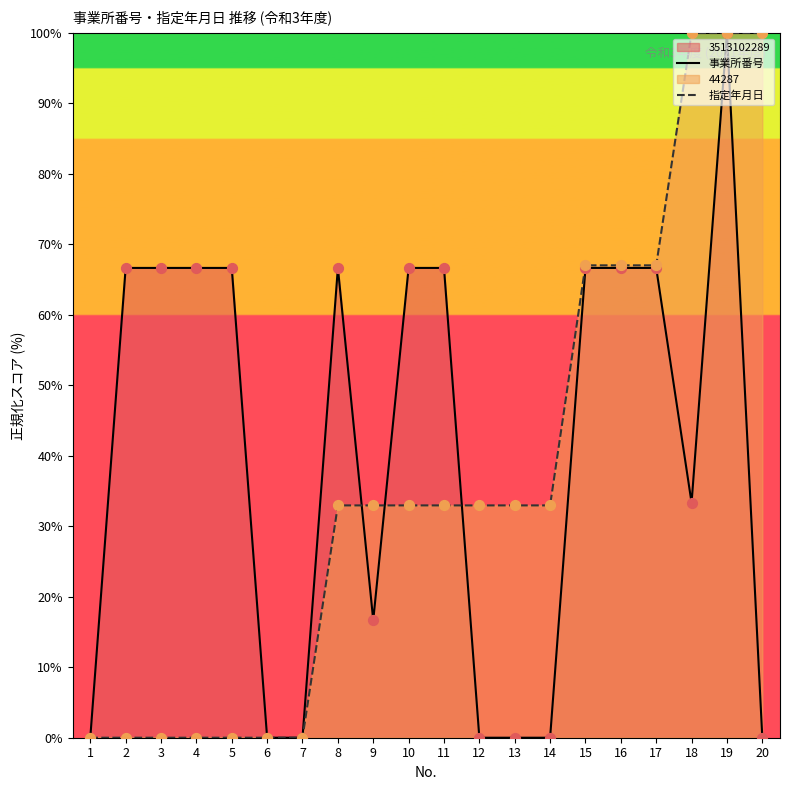

Which series has the widest spread of Y values?

事業所番号